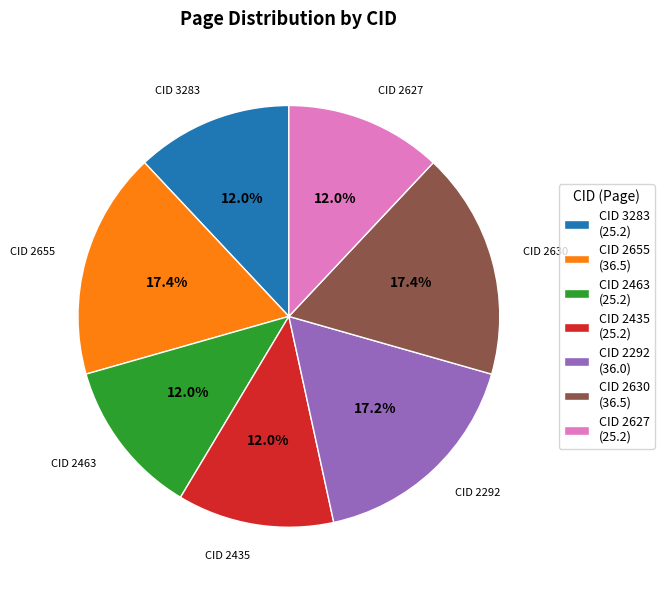

Does any single category account for the majority?

No